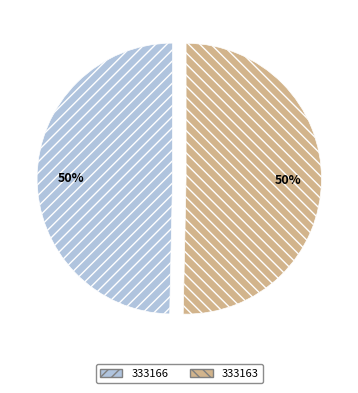

Which category accounts for the majority?

333163